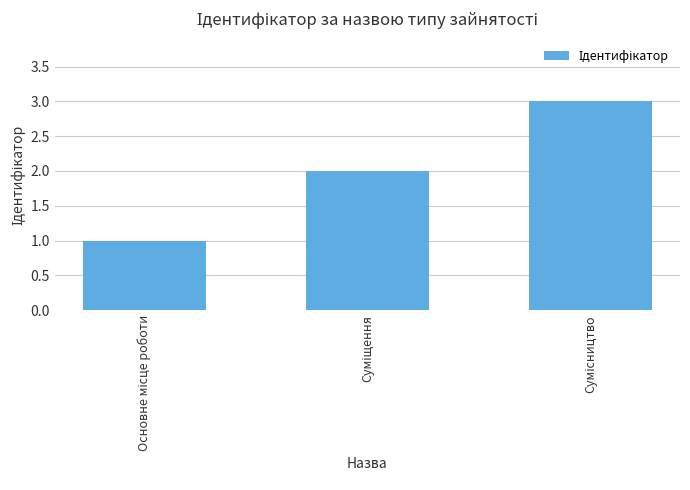

What is the maximum value shown in the chart?

3